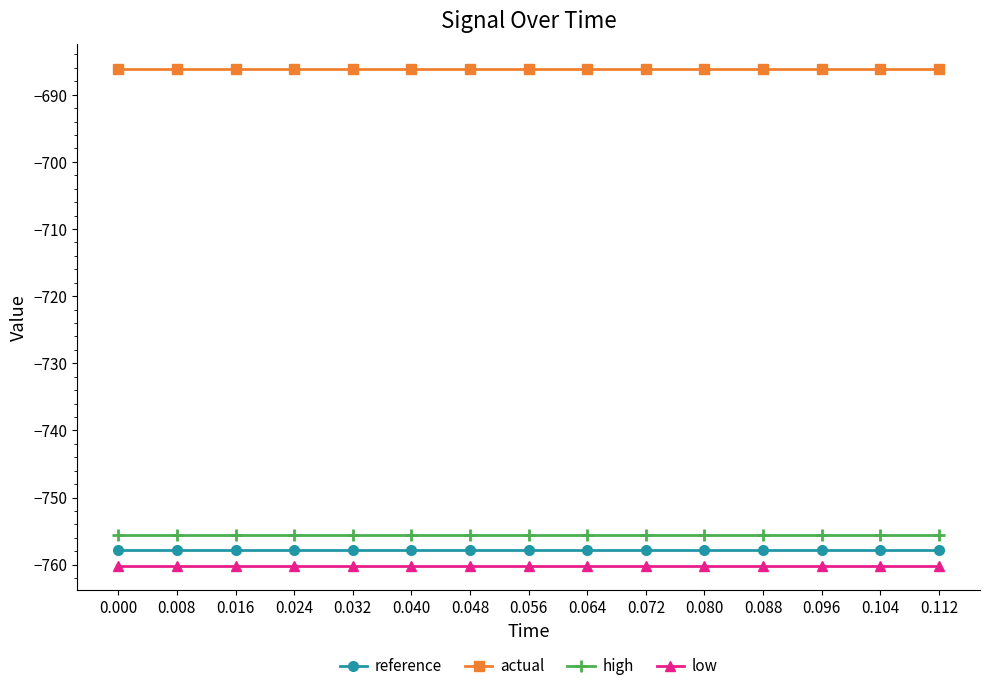

Reading left to right, transcribe all the data shown in this chart.

reference: -757.9	-757.9	-757.9	-757.9	-757.9	-757.9	-757.9	-757.9	-757.9	-757.9	-757.9	-757.9	-757.9	-757.9	-757.9
actual: -686.2	-686.2	-686.2	-686.2	-686.2	-686.2	-686.2	-686.2	-686.2	-686.2	-686.2	-686.2	-686.2	-686.2	-686.2
high: -755.6	-755.6	-755.6	-755.6	-755.6	-755.6	-755.6	-755.6	-755.6	-755.6	-755.6	-755.6	-755.6	-755.6	-755.6
low: -760.1	-760.1	-760.1	-760.1	-760.1	-760.1	-760.1	-760.1	-760.1	-760.1	-760.1	-760.1	-760.1	-760.1	-760.1